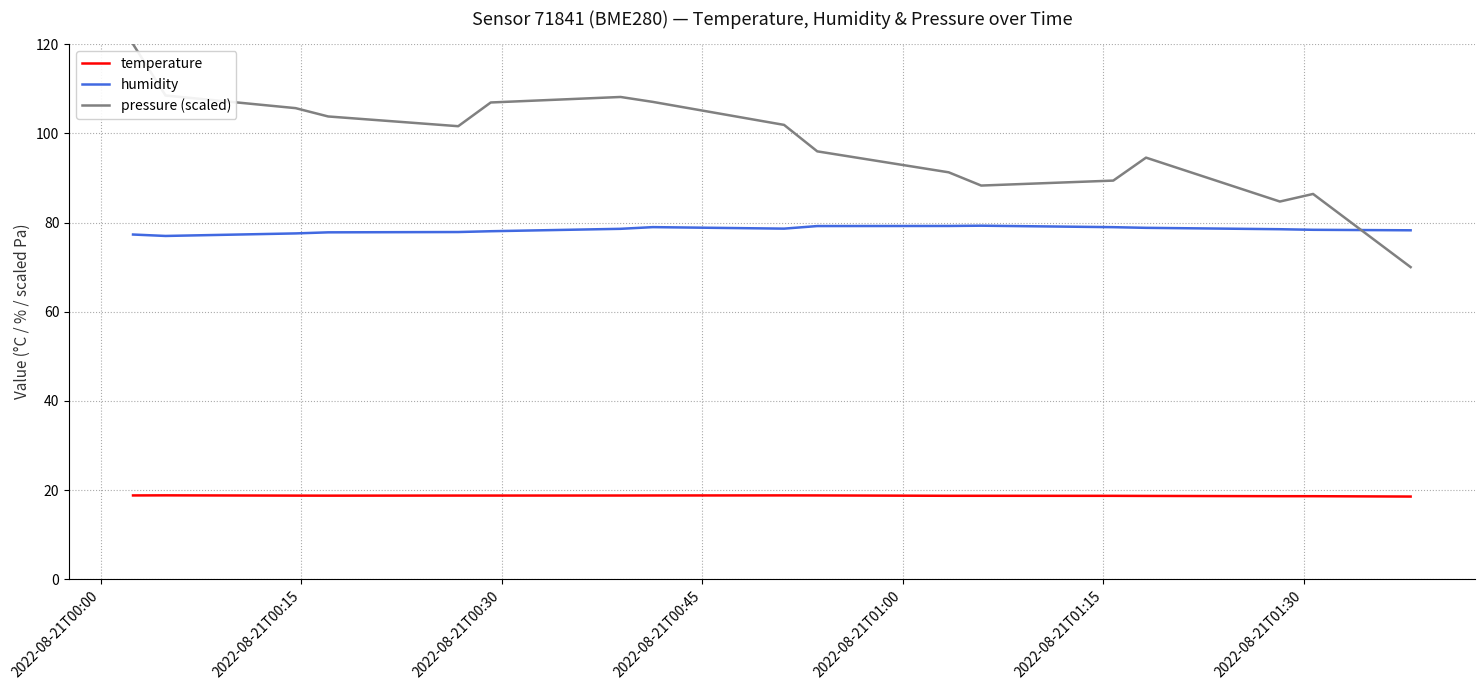

What is the maximum value shown in the chart?

120.0